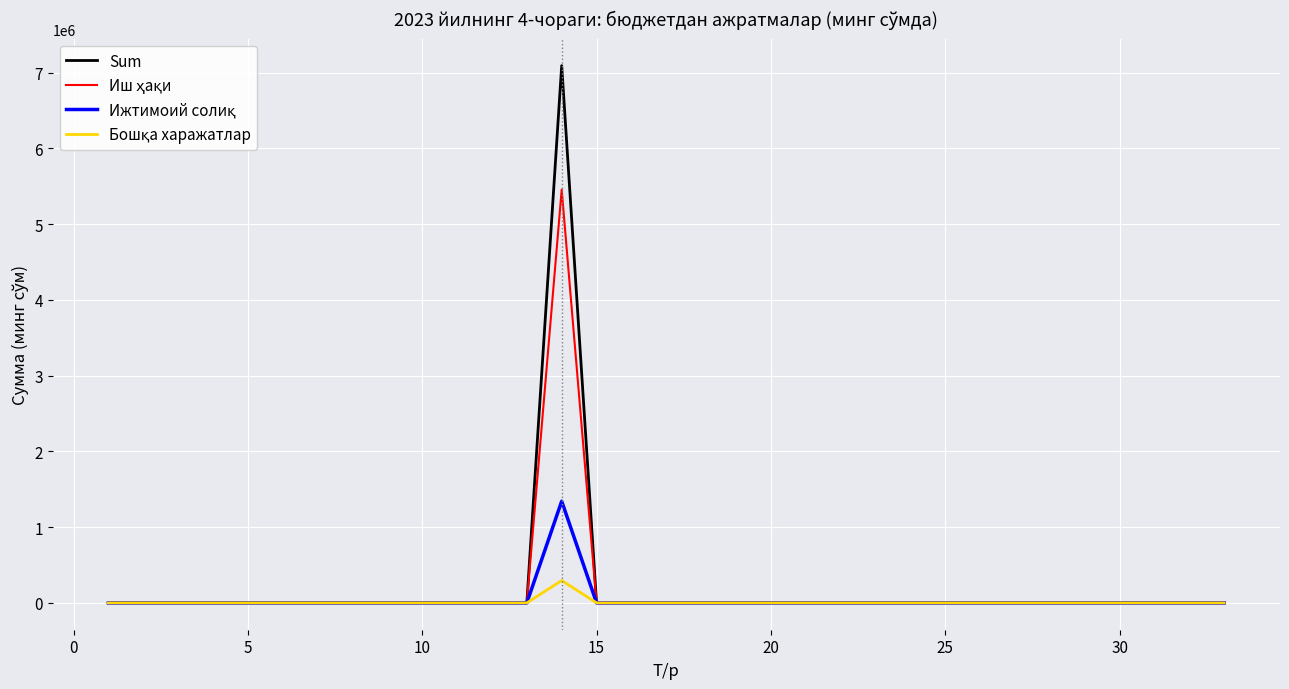

Which series has the widest spread of values?

Sum